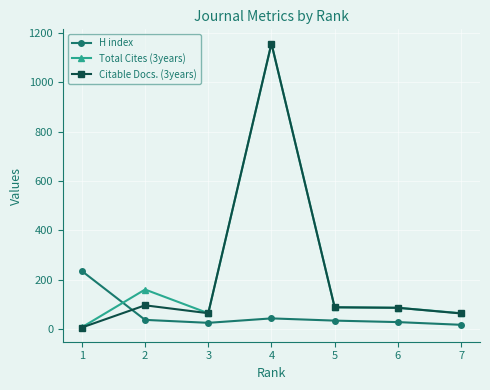

At how many categories does at least one series exceed 902?

1